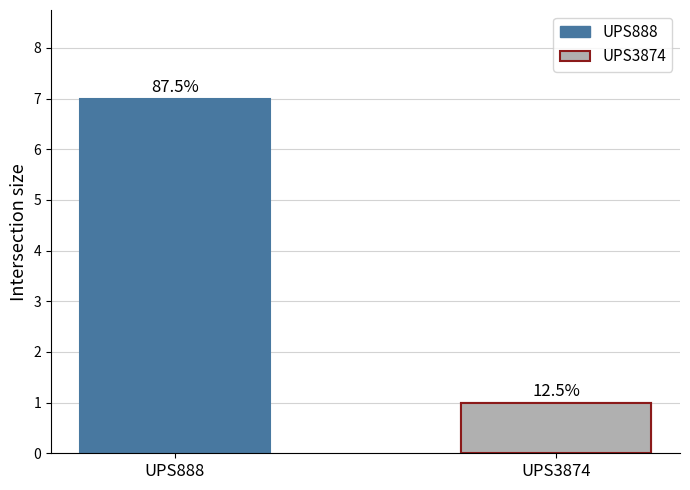

What is the value of the 1st bar from the left?

7